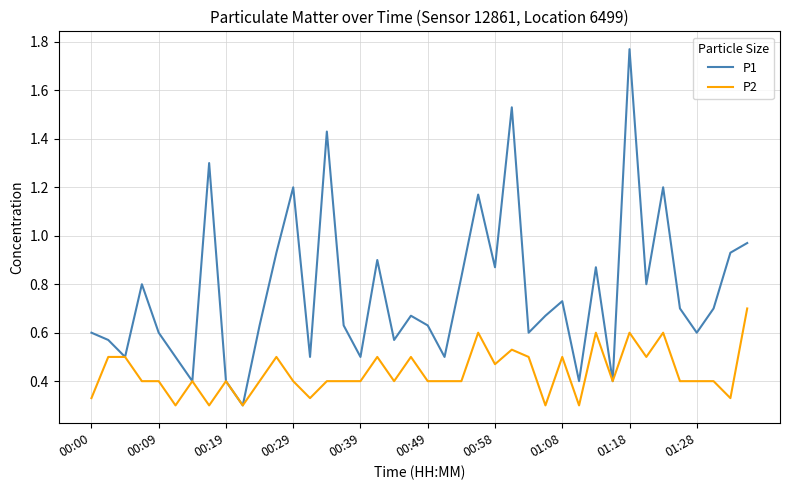

Which series has the largest total across all categories?

P1